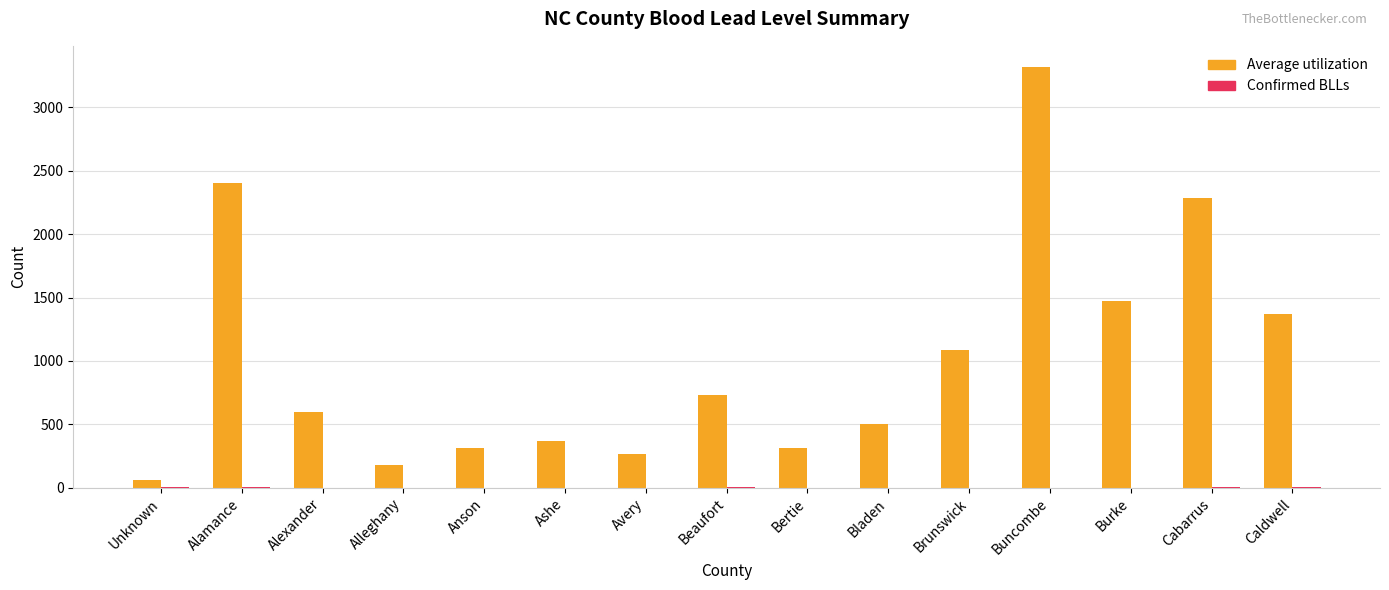

Does the chart contain stacked bars?

No